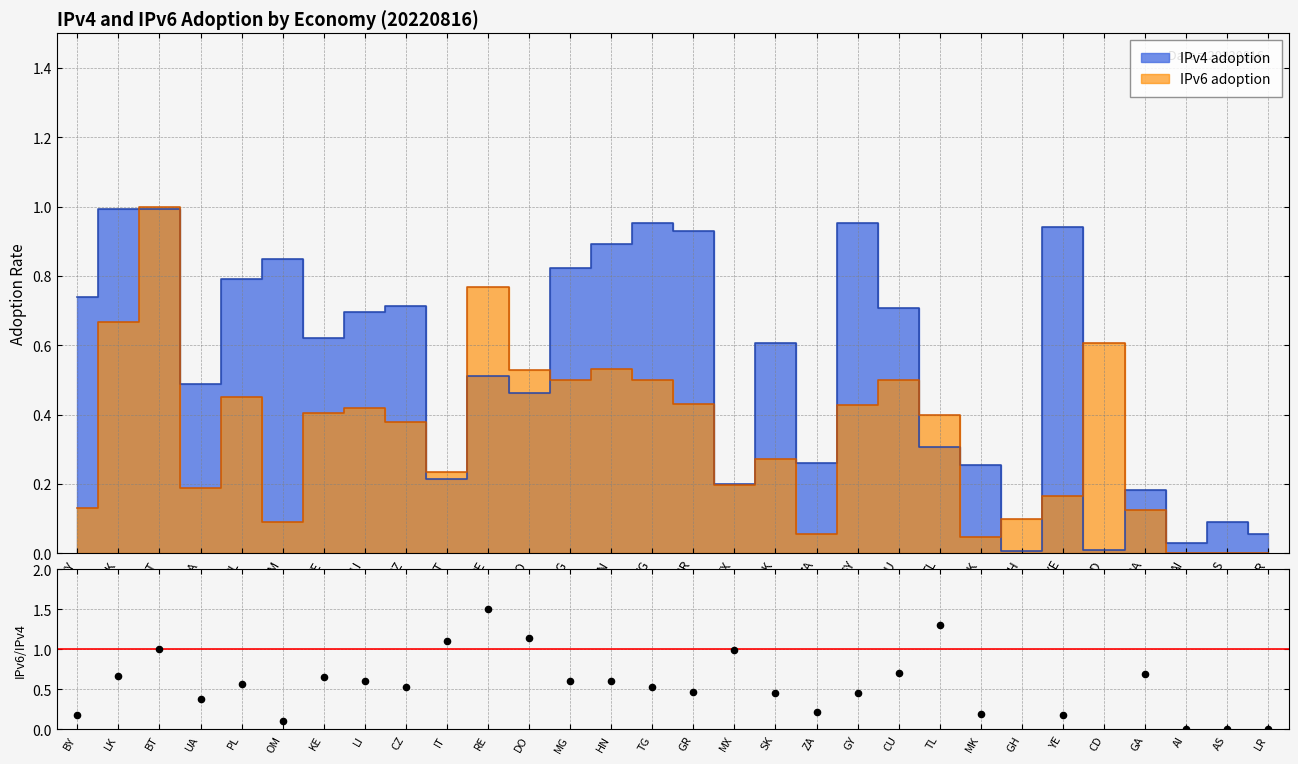

What is the change in value from GR to CU?

+0.2